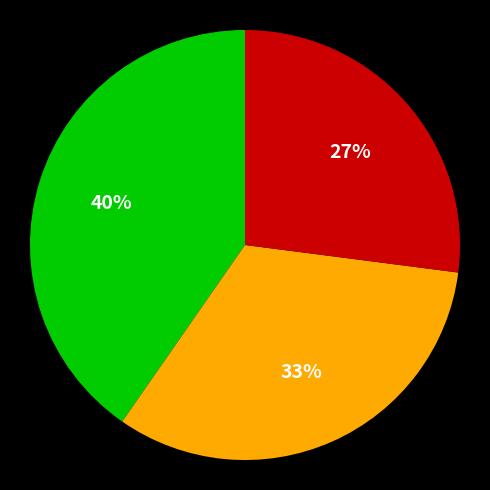

To the nearest percent, what is the average slice percentage?

33%